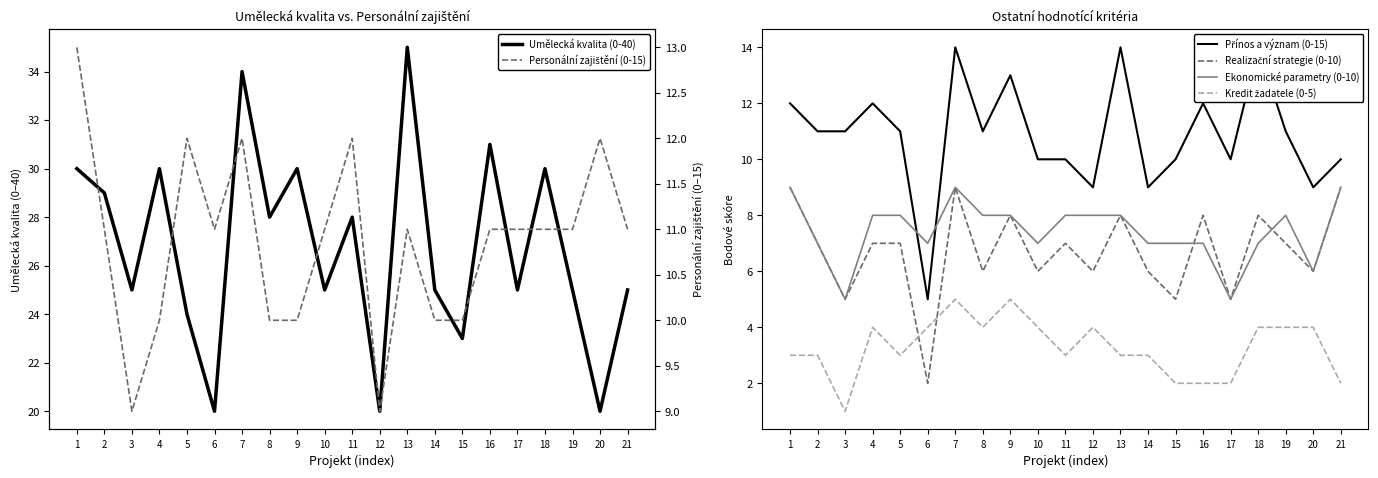

True or false: Kredit žadatele (0-5) and Personální zajištění (0-15) cross at least once.

False